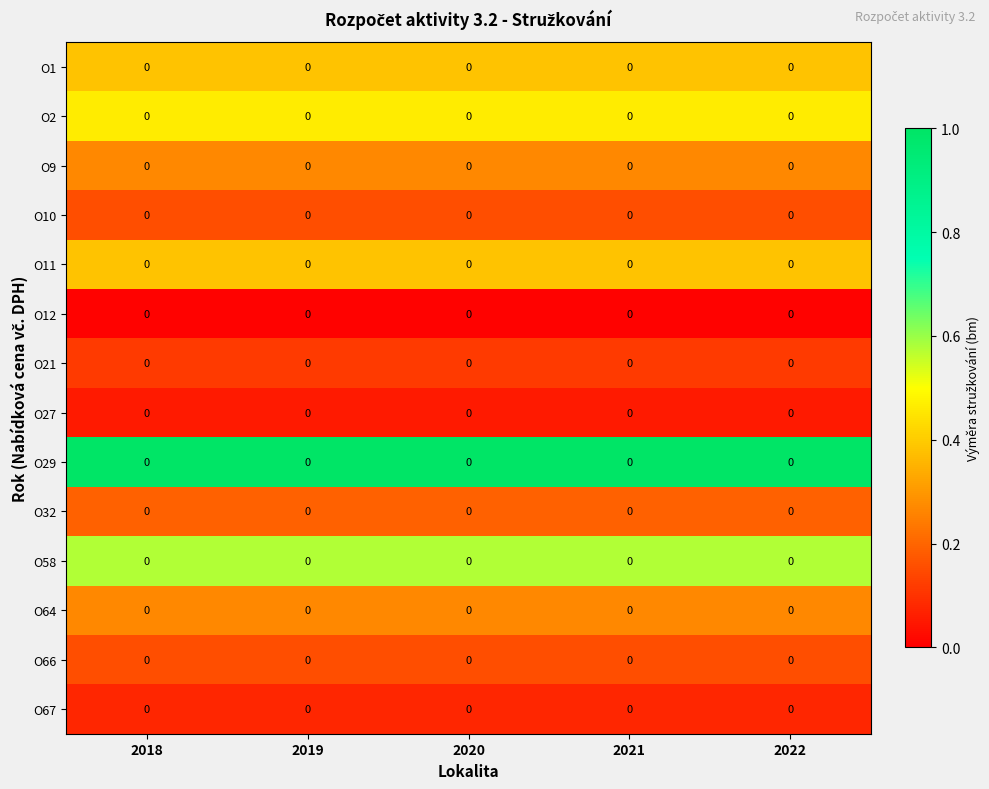

Which has a higher value, 2018 or 2021?

2018